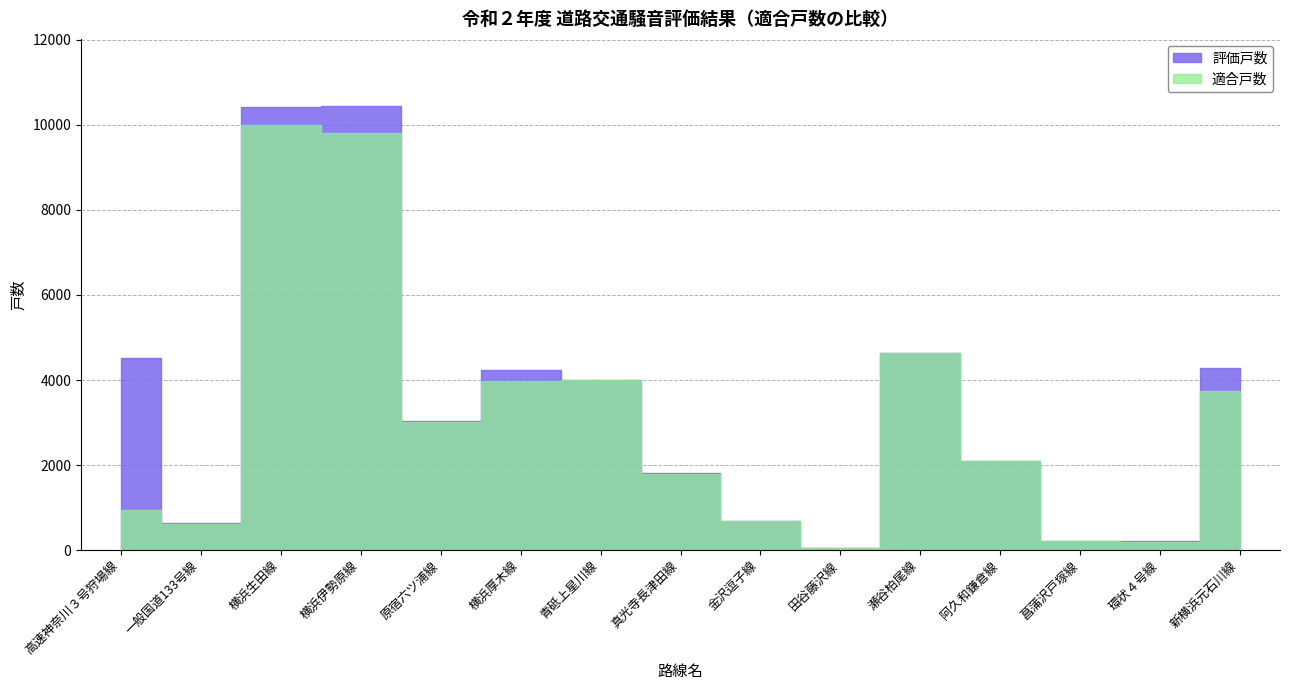

What are all the series names shown in the legend?

評価戸数, 適合戸数